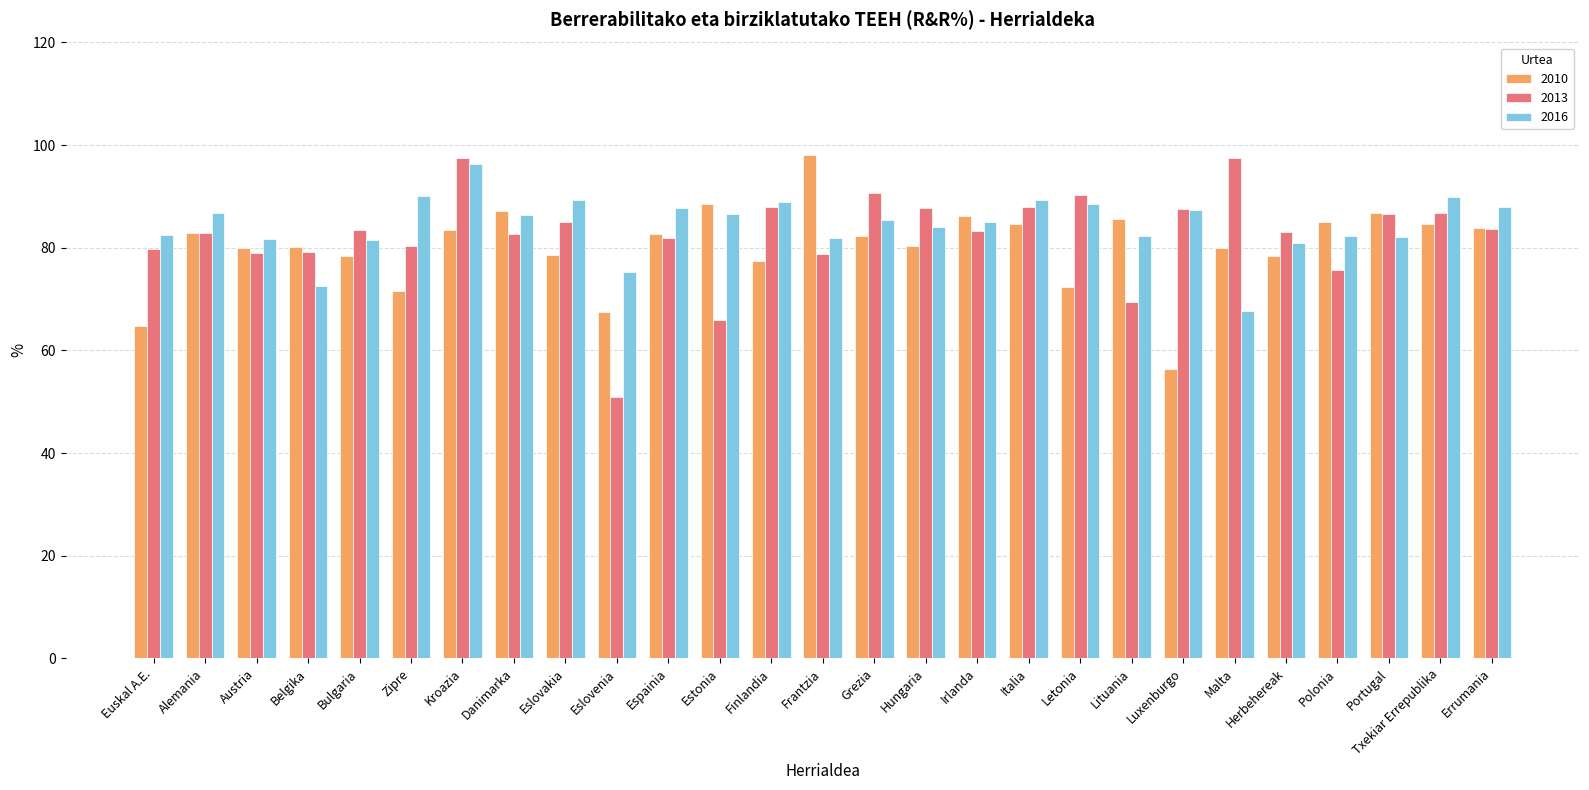

Is the value of 2016 at Portugal greater than the value of 2013 at Kroazia?

No